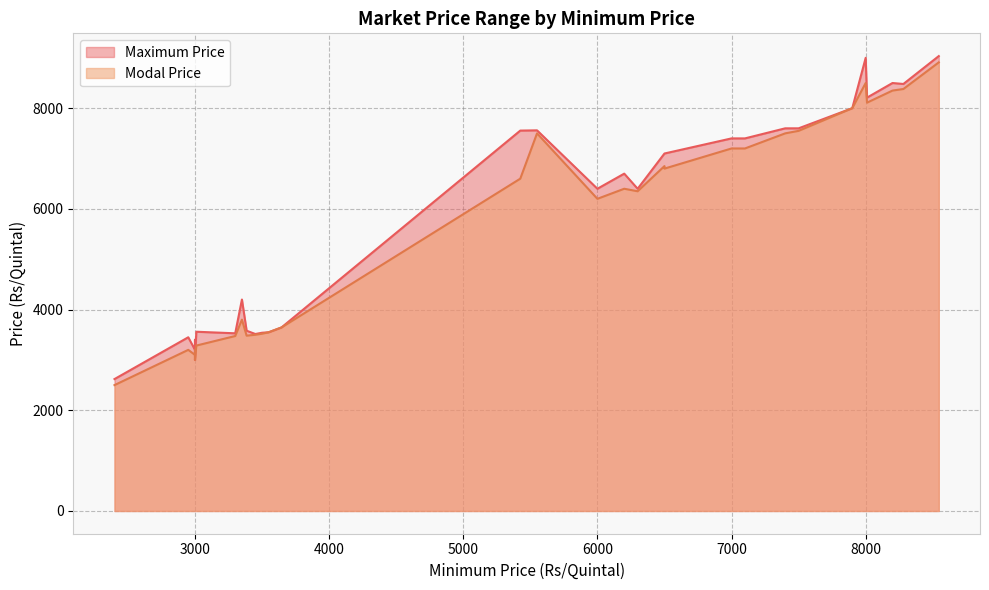

What is the minimum value shown in the chart?

2500